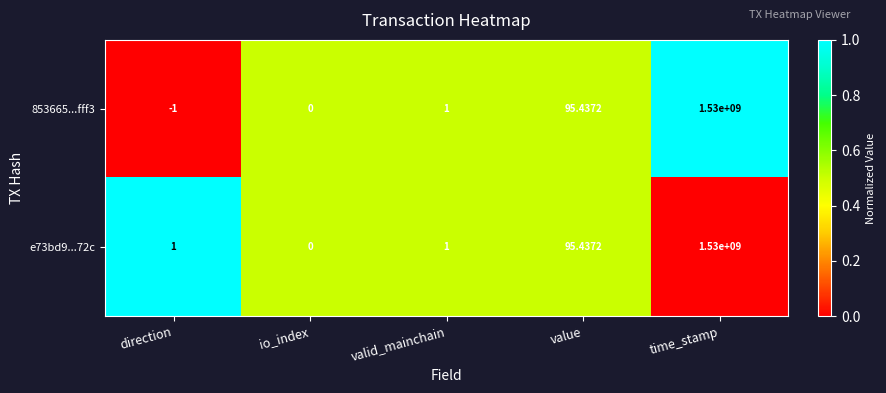

Which category has the highest value in the 853665...fff3 series?

time_stamp